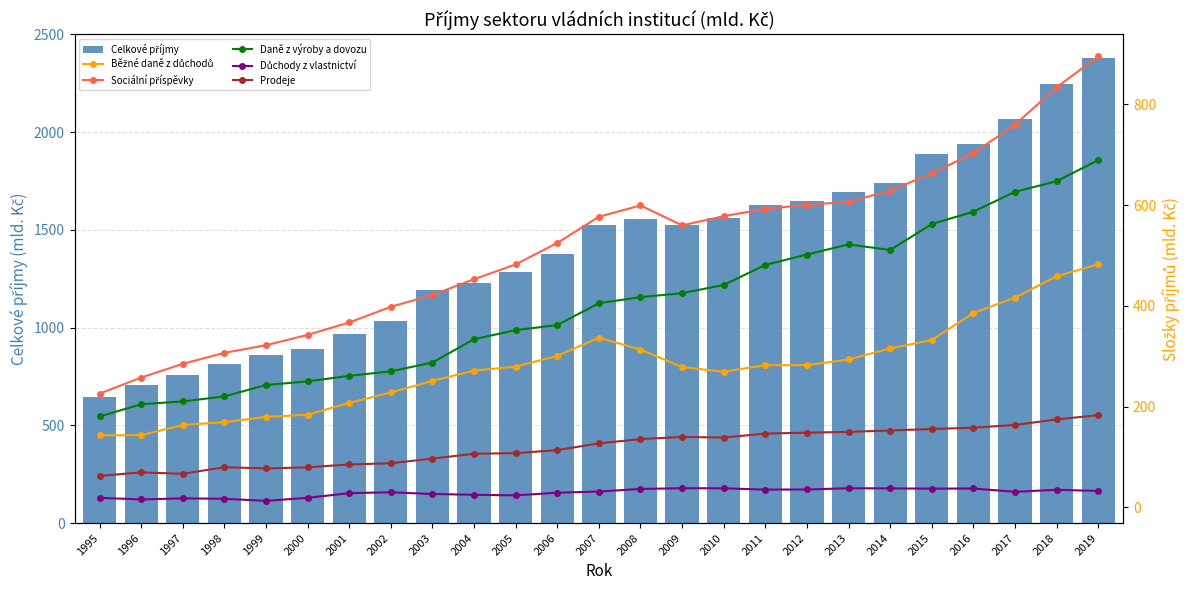

Where is Prodeje nearest to the value 122?

2007